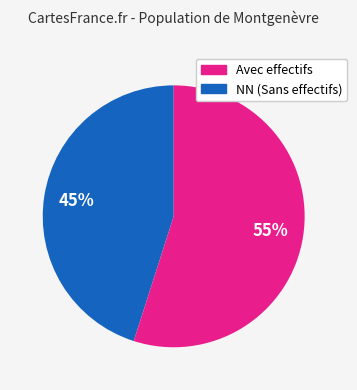

To the nearest percent, what is the average slice percentage?

50%